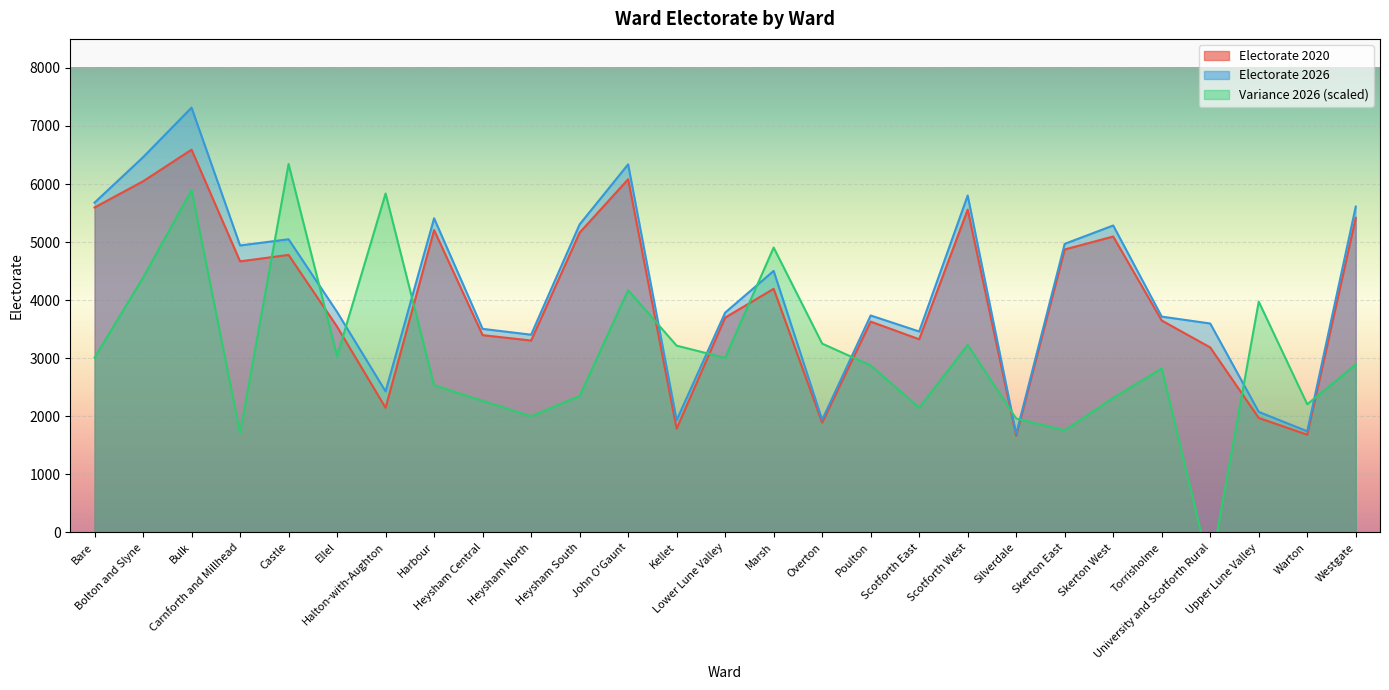

At Warton, list the series in order from largest to smallest.

Variance 2026, Electorate 2026, Electorate 2020